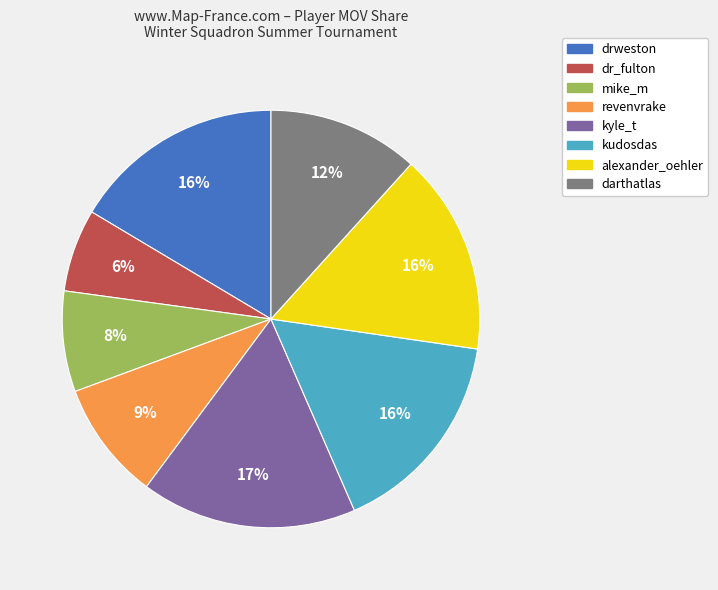

Is there any slice that represents more than half of the pie?

No